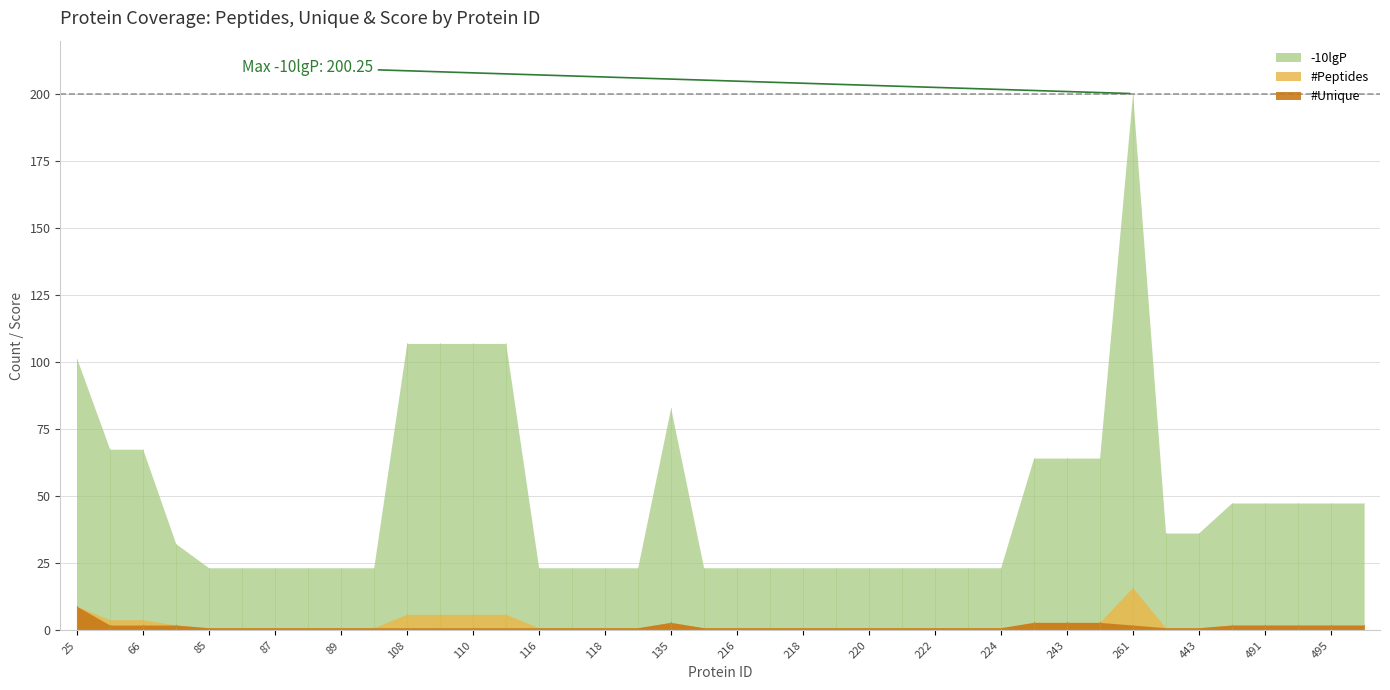

What is the value of the -10lgP point at the 29th from the left?

23.4